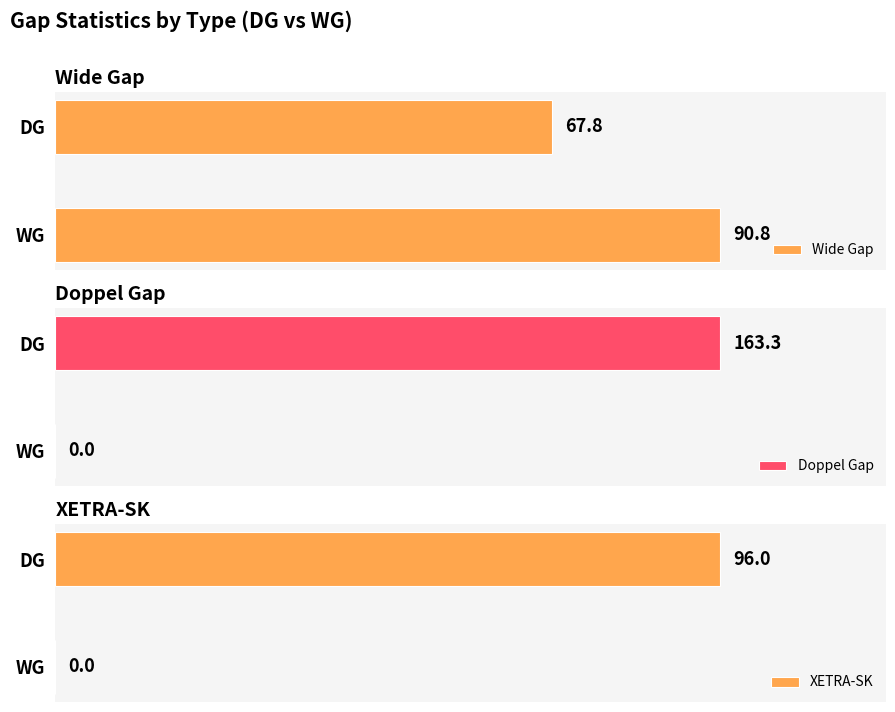

Where is Wide Gap nearest to the value 79?

DG